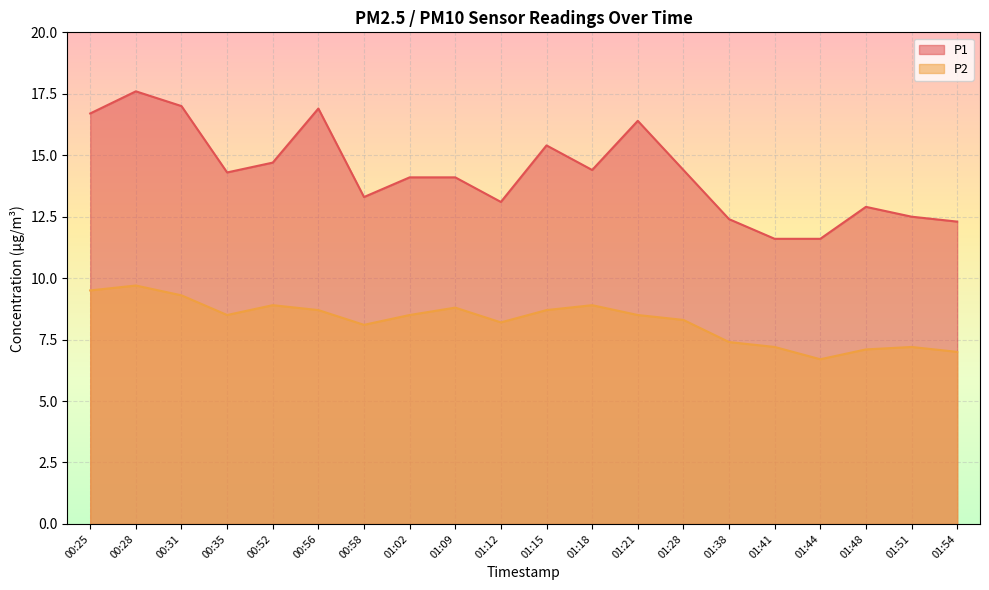

In P1, how many points are lower than both neighbors (excluding endpoints)?

4